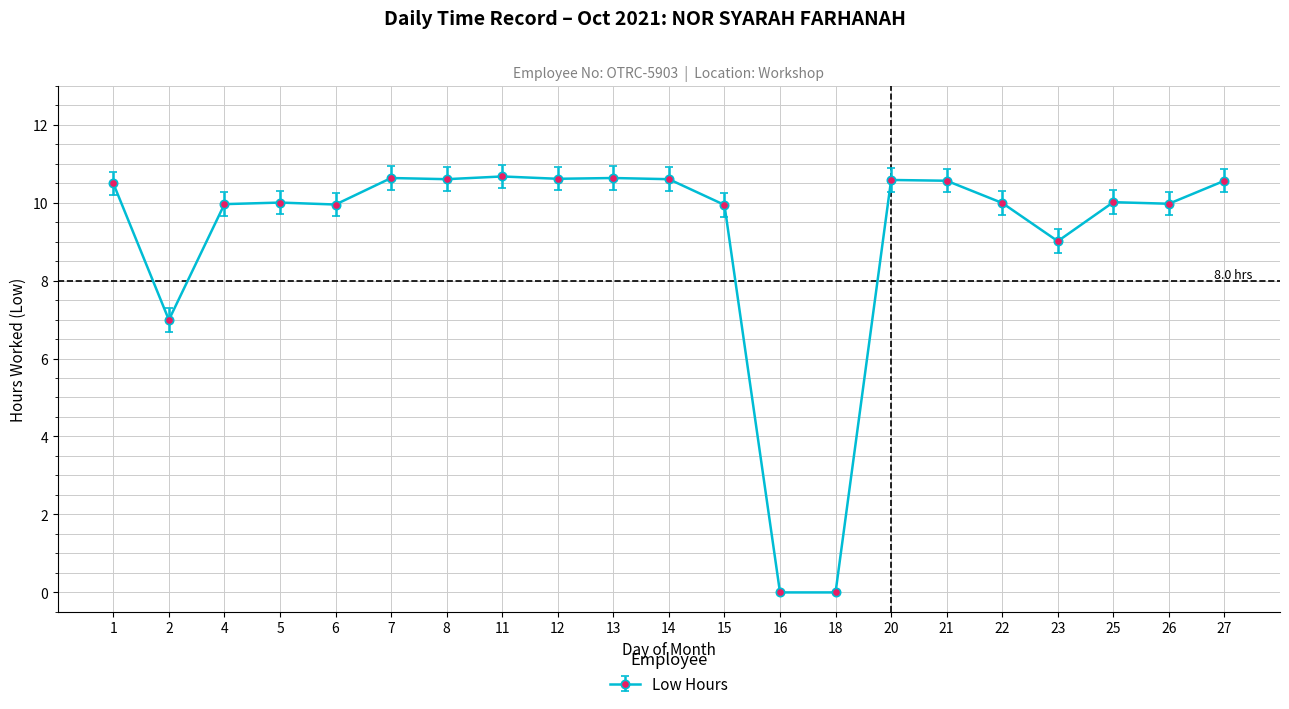

Where does the data first go above 10?

1